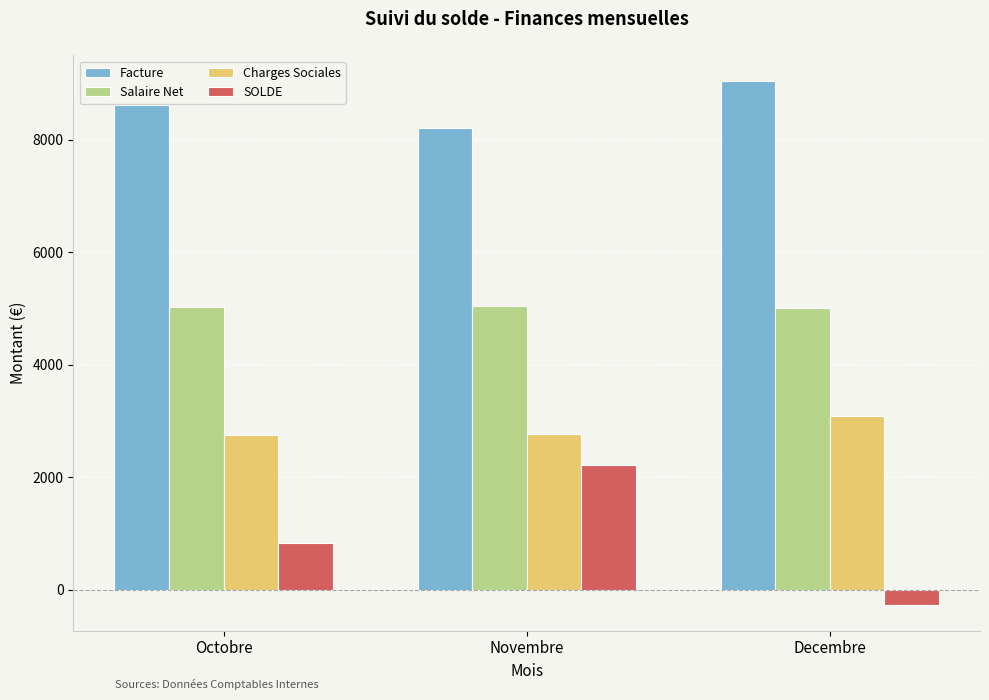

What position from the right is Novembre?

2